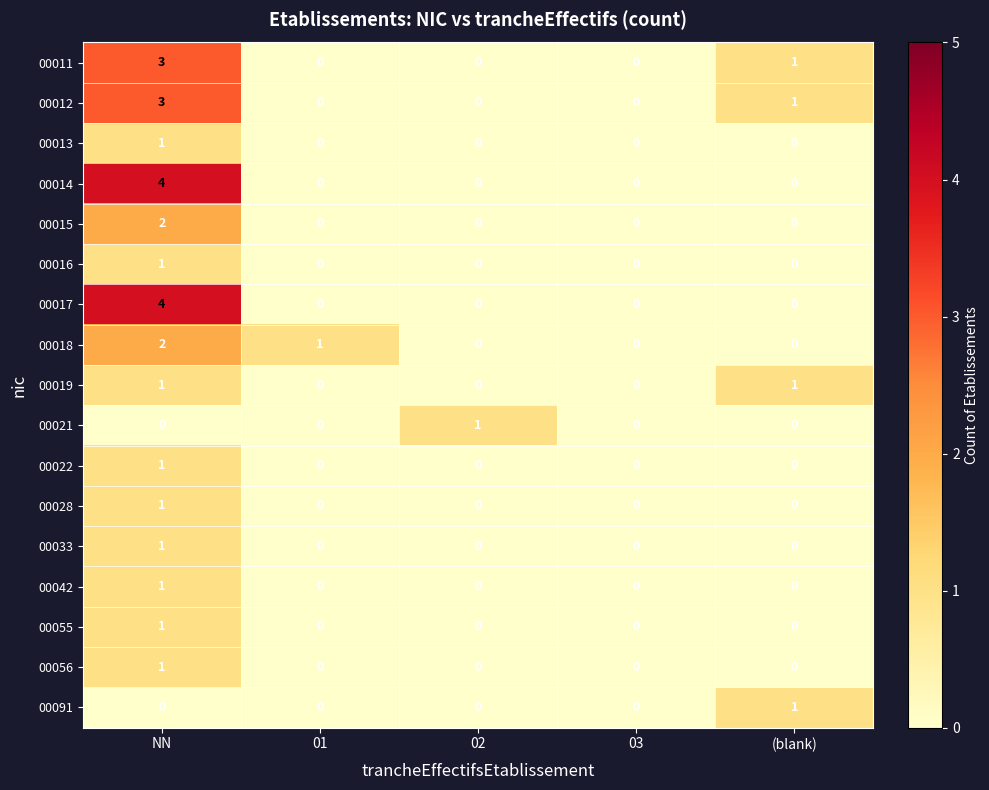

What is the sum of all 00018 values?

3